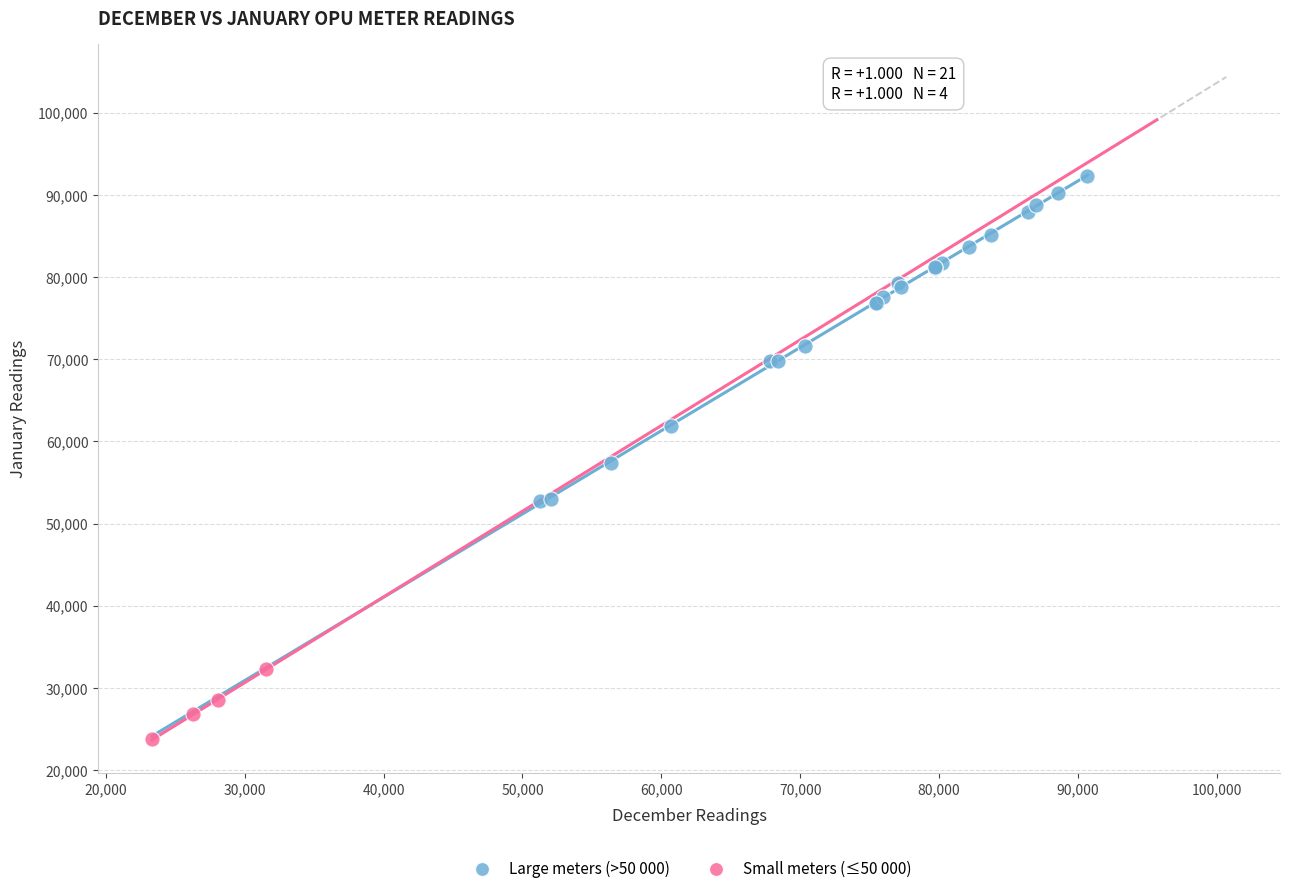

Which series has the largest Y range (max minus min)?

Large meters (>50 000)